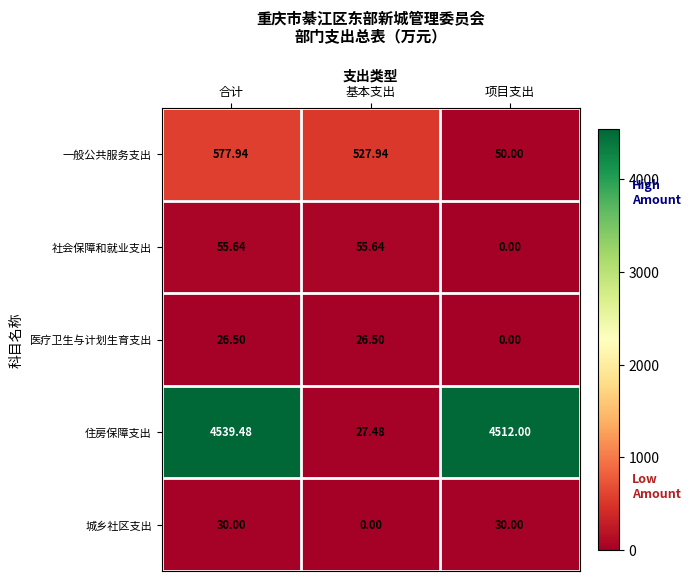

Where is 医疗卫生与计划生育支出 nearest to the value 13?

项目支出